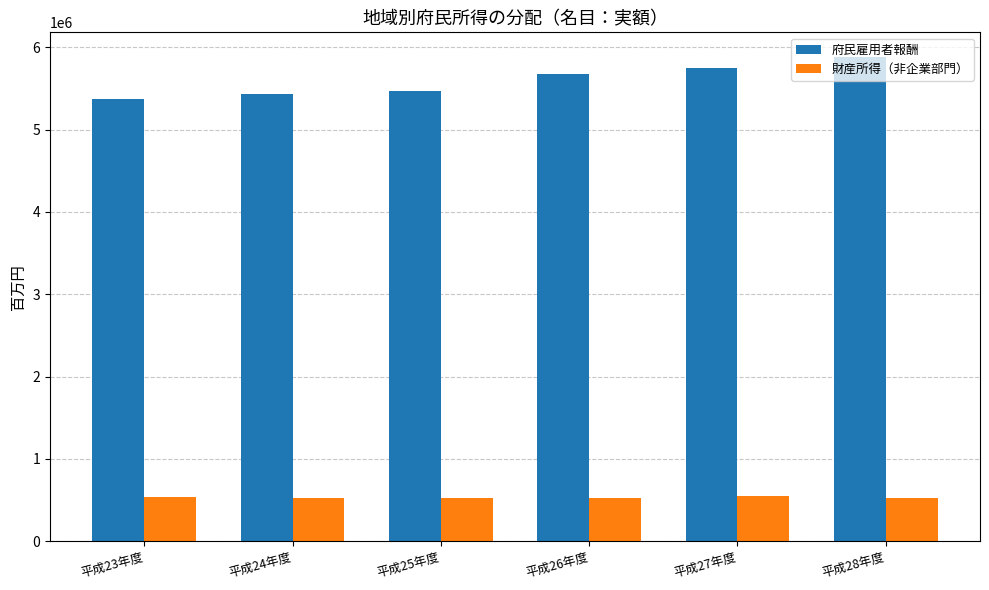

What value does the 財産所得（非企業部門） series have at 平成25年度, to the nearest 100?

529300